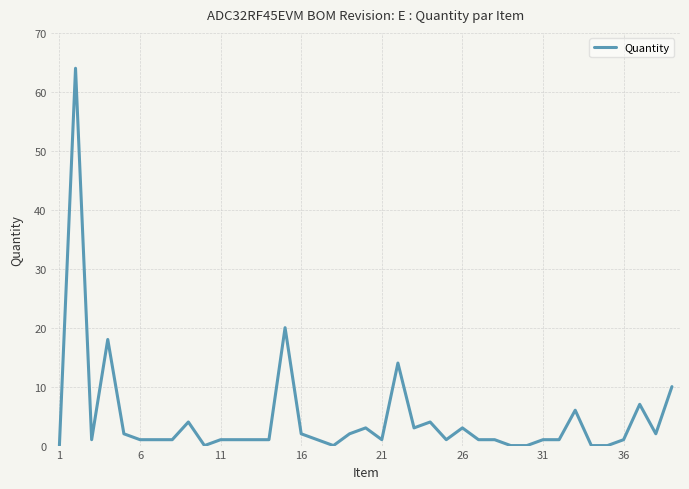

What is the maximum value shown in the chart?

64